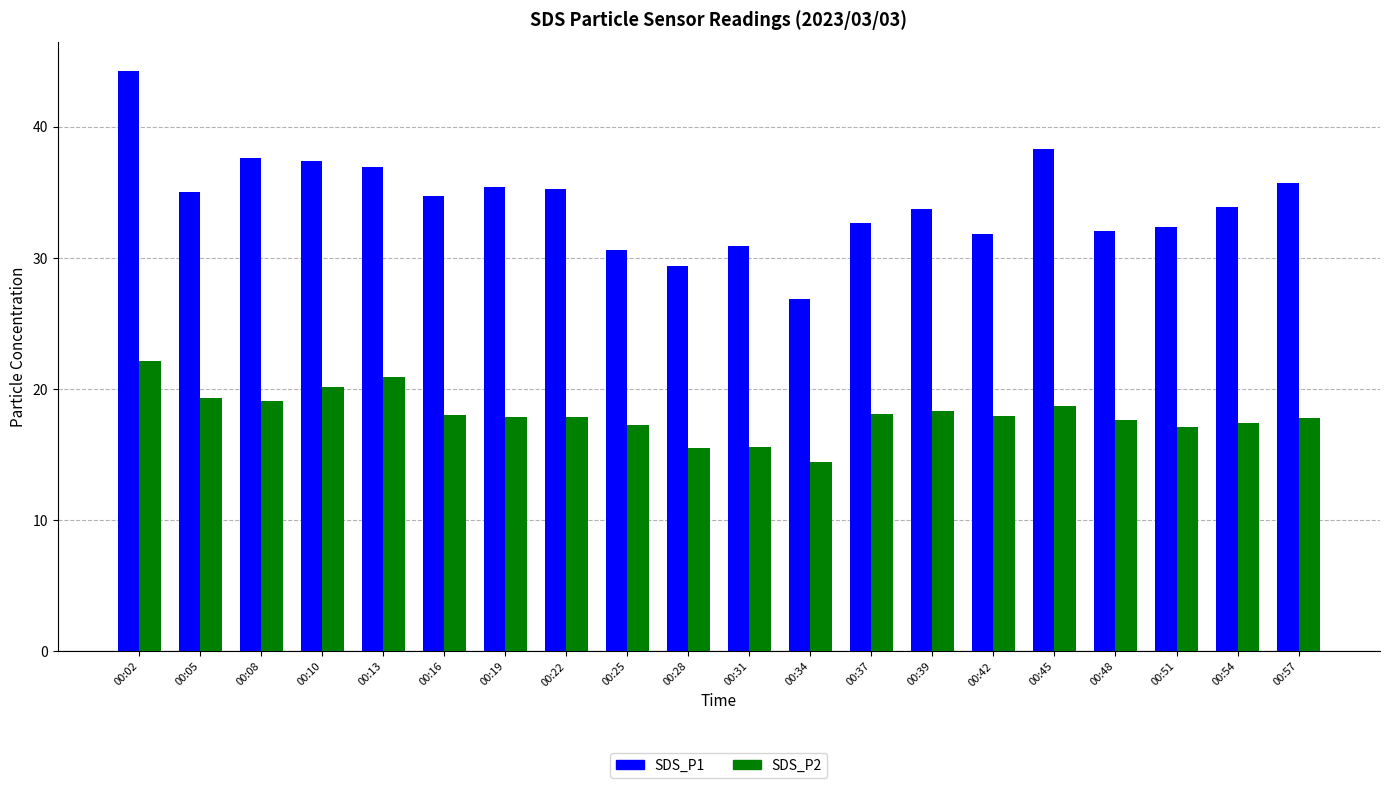

What is the difference between the SDS_P1 values at 00:28 and 00:08?

8.2